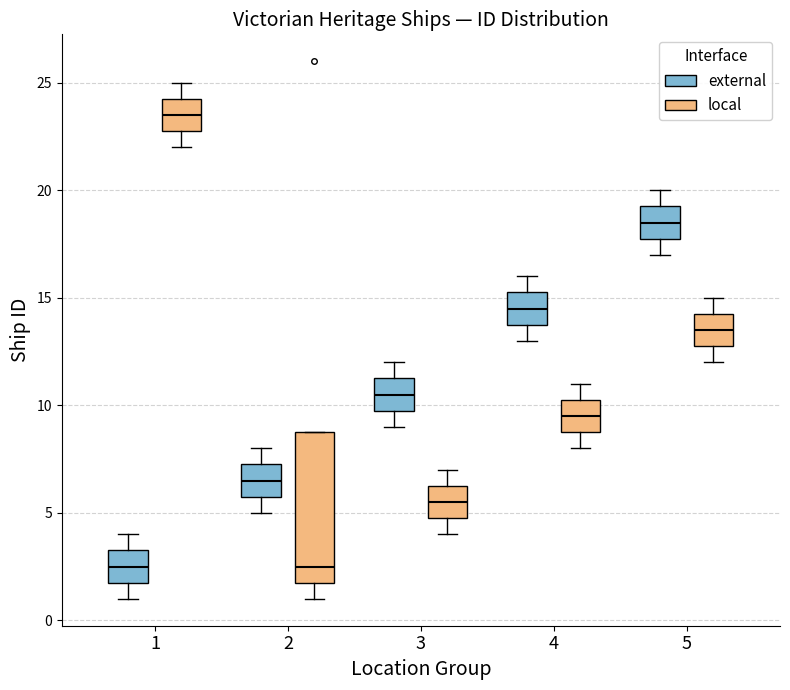

Where is the lower edge of the box for 5 (local) on the y-axis? The values are not printed on the chart, so give them approximately, as read against the axis.

13.0